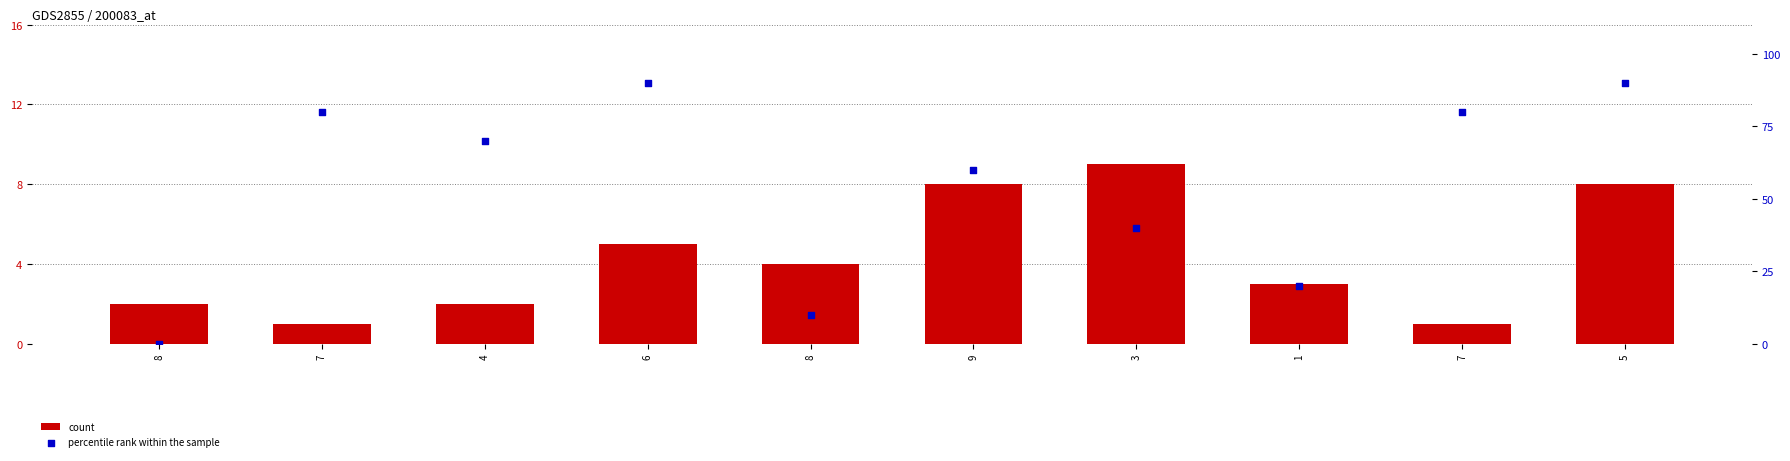

At how many categories does at least one series exceed 19?

8